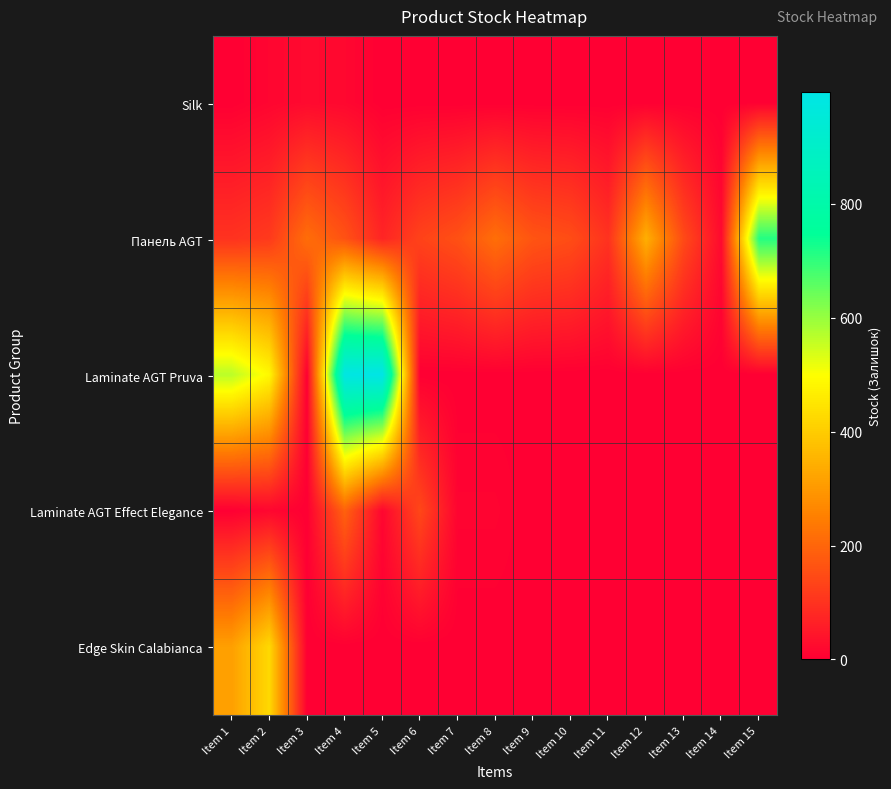

What is the spread (max minus min) of values at Item 1?

566